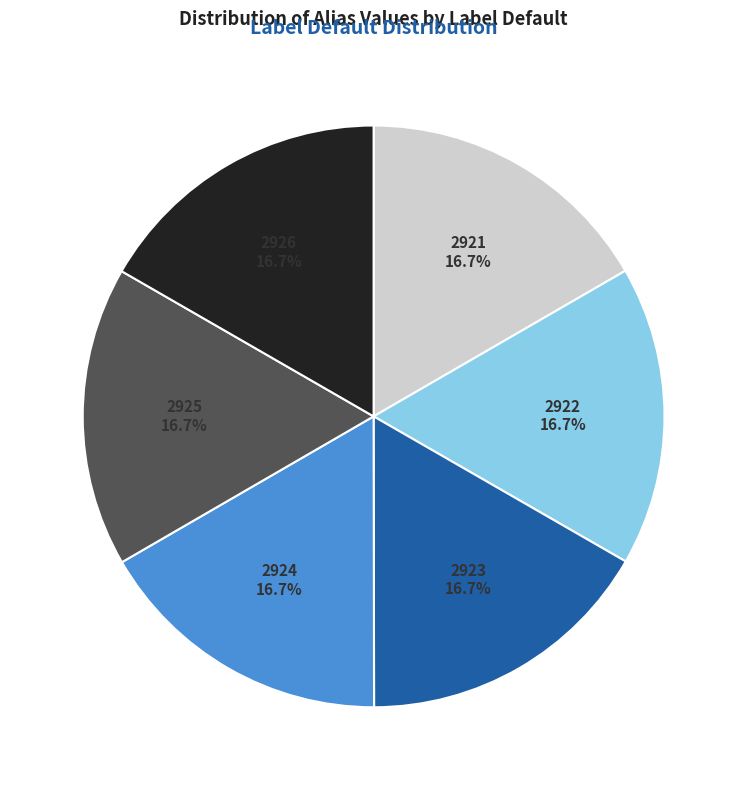

To the nearest percent, what is the combined percentage of 2921 and 2925?

33%